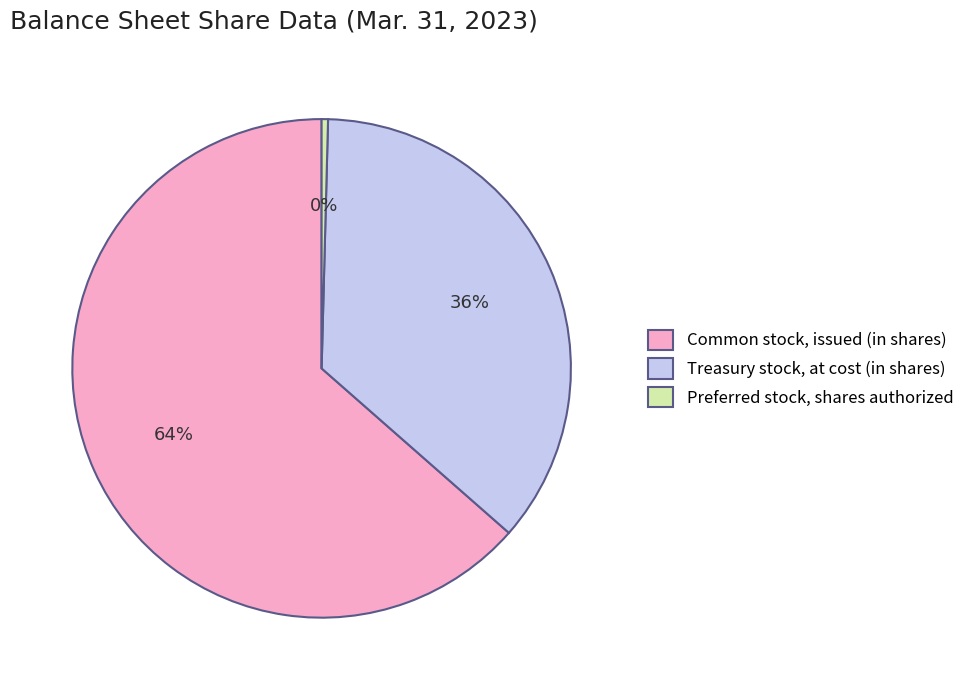

To the nearest percent, what is the average slice percentage?

33%